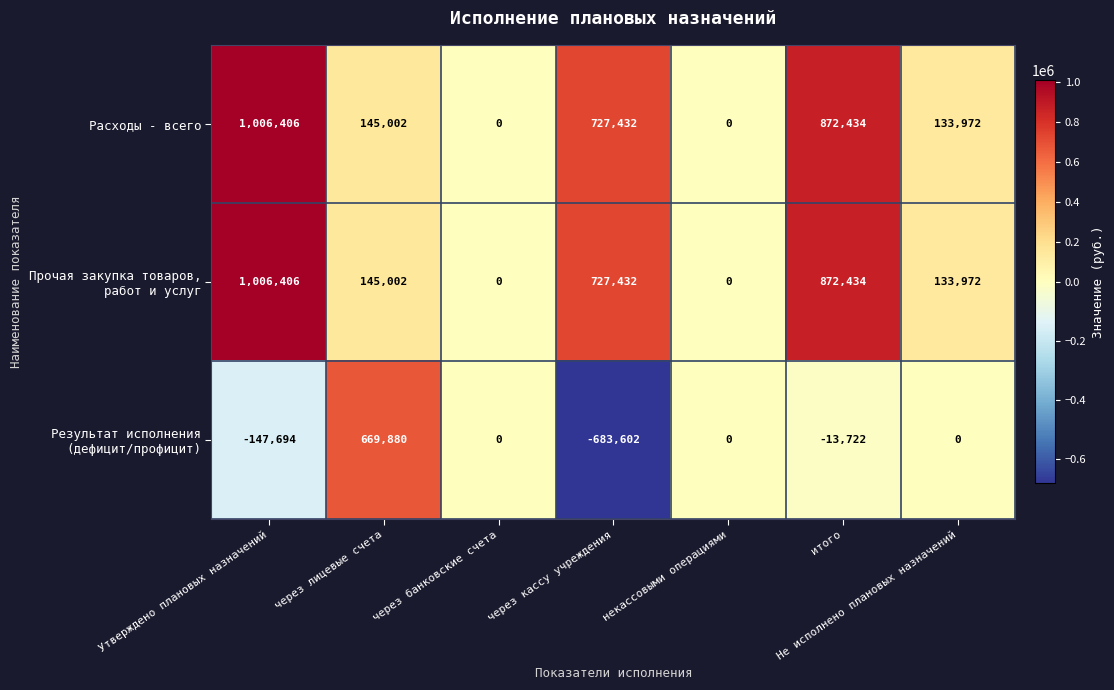

Is it true that Расходы - всего equals 133972 at Не исполнено плановых назначений?

True